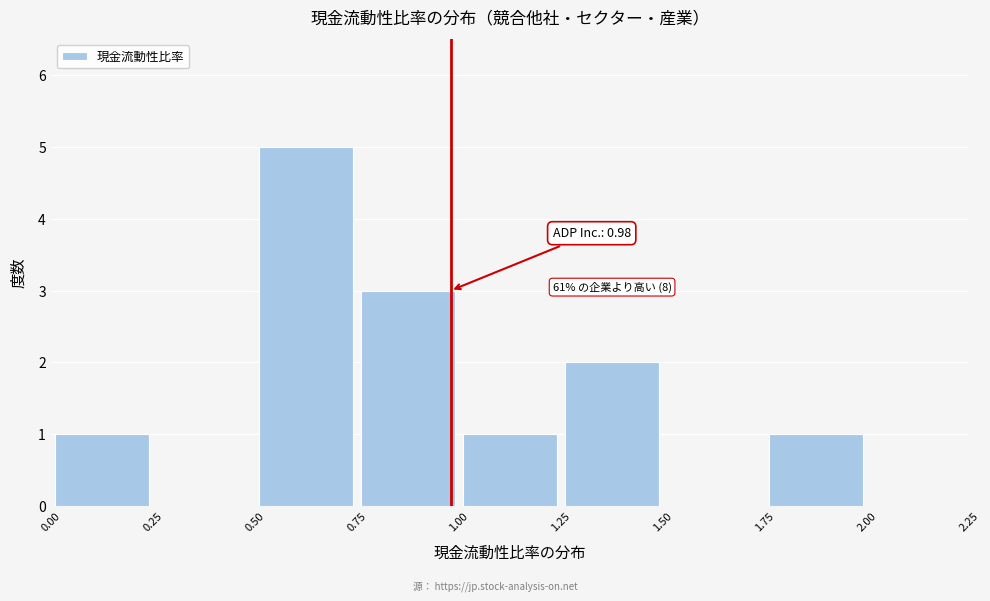

Which range on the x-axis has the tallest bar?

0.50 to 0.75